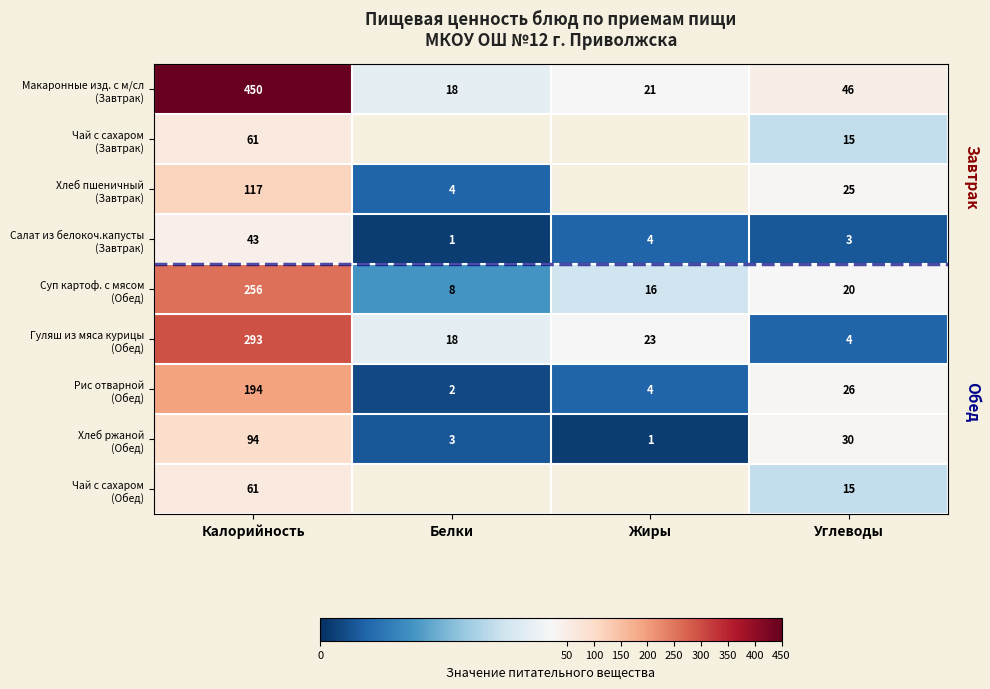

What is the difference between the highest and lowest values at Углеводы?

43